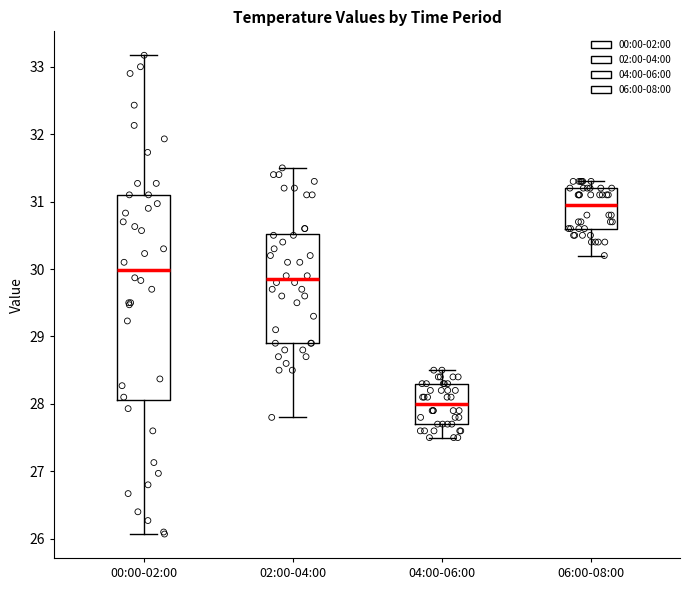

Where is the lower edge of the box for 04:00-06:00 on the y-axis? The values are not printed on the chart, so give them approximately, as read against the axis.

27.7